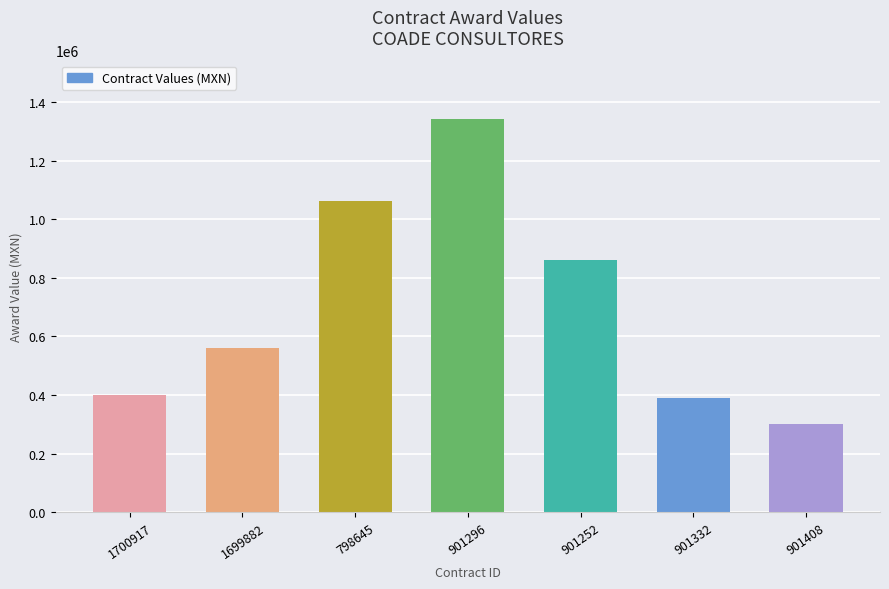

True or false: the data shows 299239.7 at 901408.

True